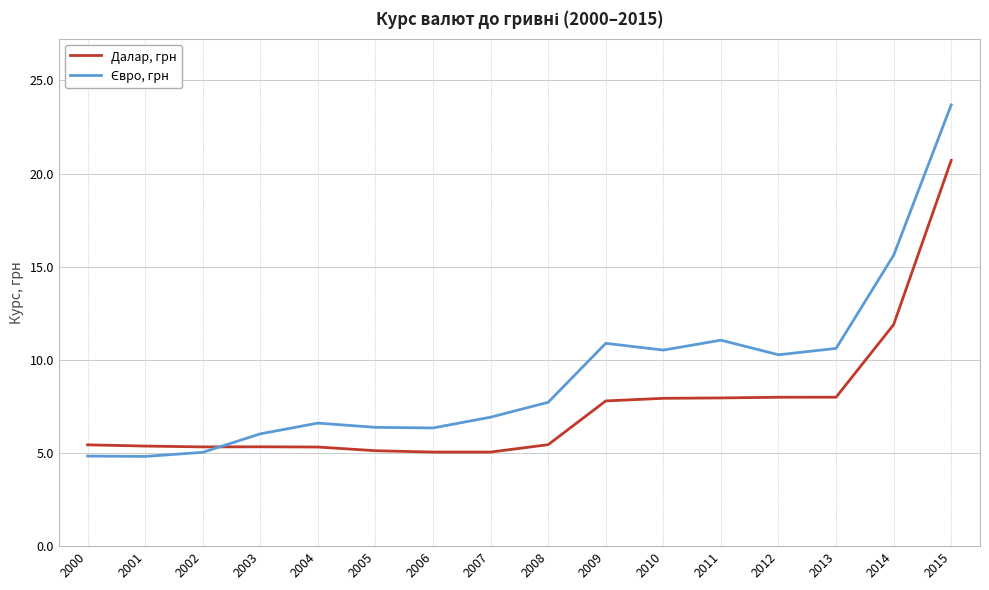

True or false: Далар, грн has a value of 11.6 at 2010.

False